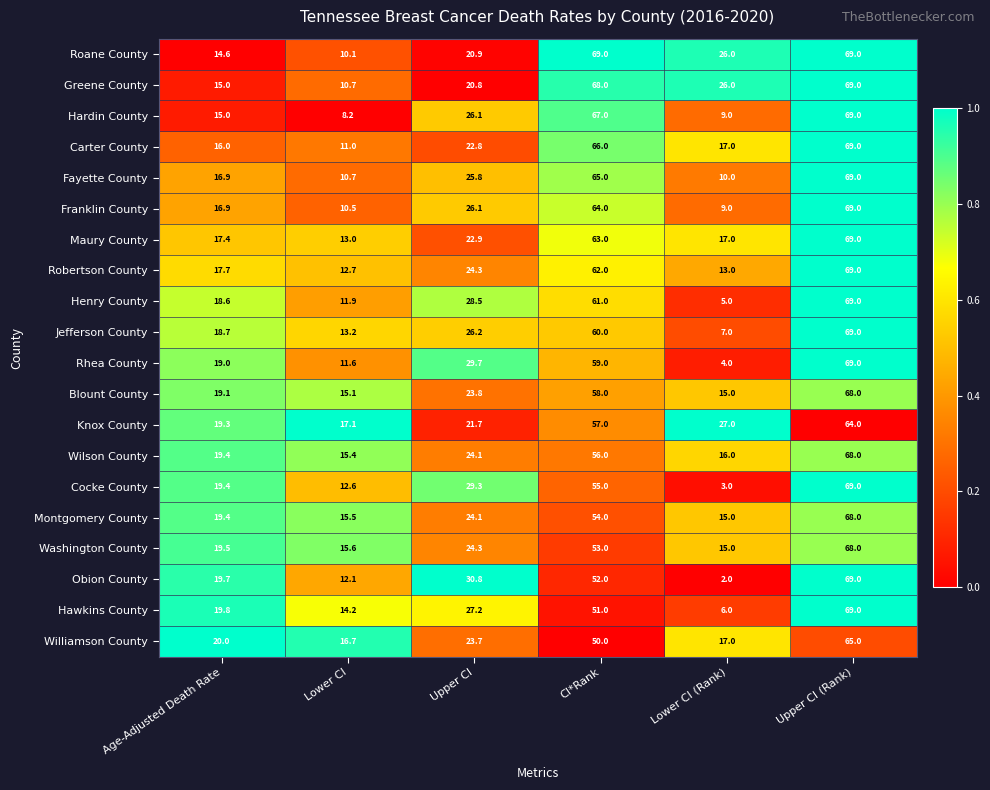

Which label corresponds to the smallest value in the chart?

Lower CI (Rank)